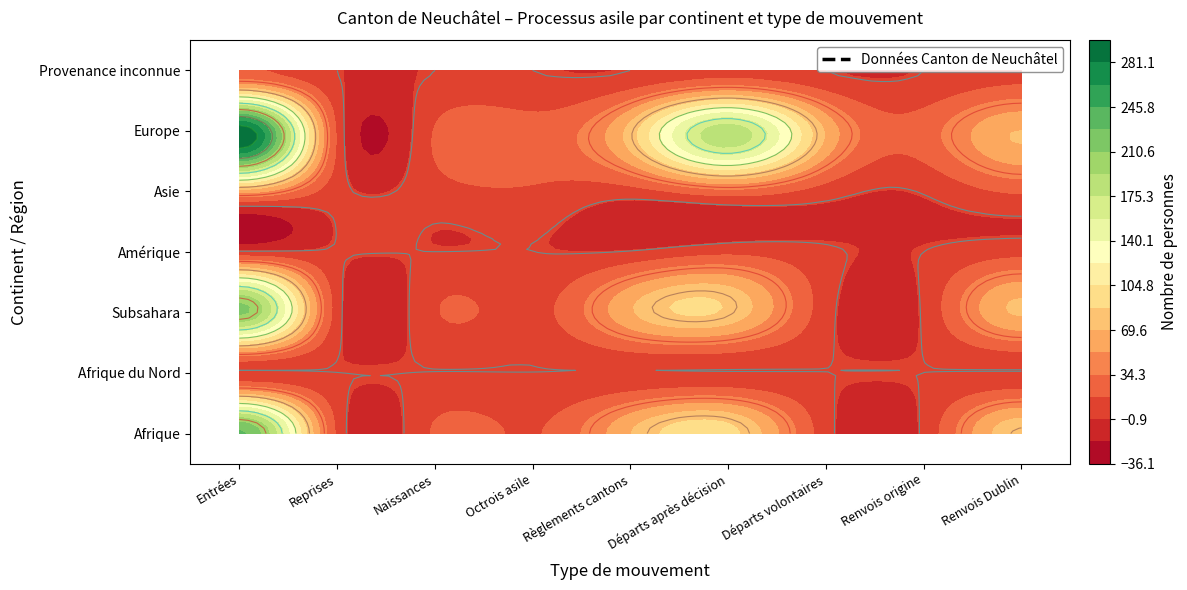

Reading left to right, what are all the values shown in this chart?

Afrique: Entrées=231	Reprises=13	Naissances=19	Octrois asile=15	Règlements cantons=69	Départs après décision=94	Départs volontaires=6	Renvois origine=3	Renvois Dublin=82
Afrique du Nord: Entrées=0	Reprises=0	Naissances=0	Octrois asile=0	Règlements cantons=0	Départs après décision=0	Départs volontaires=0	Renvois origine=0	Renvois Dublin=0
Subsahara: Entrées=214	Reprises=7	Naissances=15	Octrois asile=10	Règlements cantons=67	Départs après décision=83	Départs volontaires=6	Renvois origine=2	Renvois Dublin=72
Amérique: Entrées=2	Reprises=1	Naissances=0	Octrois asile=0	Règlements cantons=1	Départs après décision=12	Départs volontaires=2	Renvois origine=0	Renvois Dublin=10
Asie: Entrées=59	Reprises=5	Naissances=8	Octrois asile=14	Règlements cantons=9	Départs après décision=28	Départs volontaires=7	Renvois origine=1	Renvois Dublin=19
Europe: Entrées=295	Reprises=14	Naissances=18	Octrois asile=25	Règlements cantons=77	Départs après décision=187	Départs volontaires=67	Renvois origine=26	Renvois Dublin=70
Provenance inconnue: Entrées=19	Reprises=0	Naissances=0	Octrois asile=0	Règlements cantons=0	Départs après décision=9	Départs volontaires=0	Renvois origine=0	Renvois Dublin=9